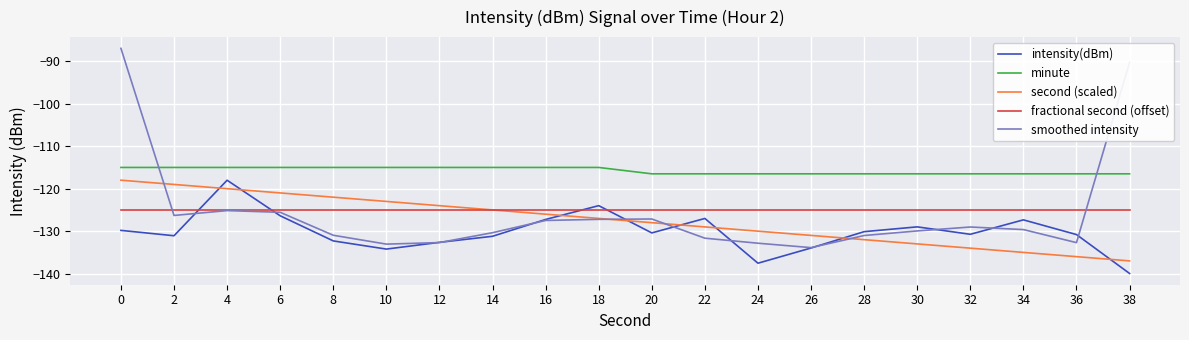

What are all the series names shown in the legend?

intensity(dBm), minute, second (scaled), fractional second (offset), smoothed intensity